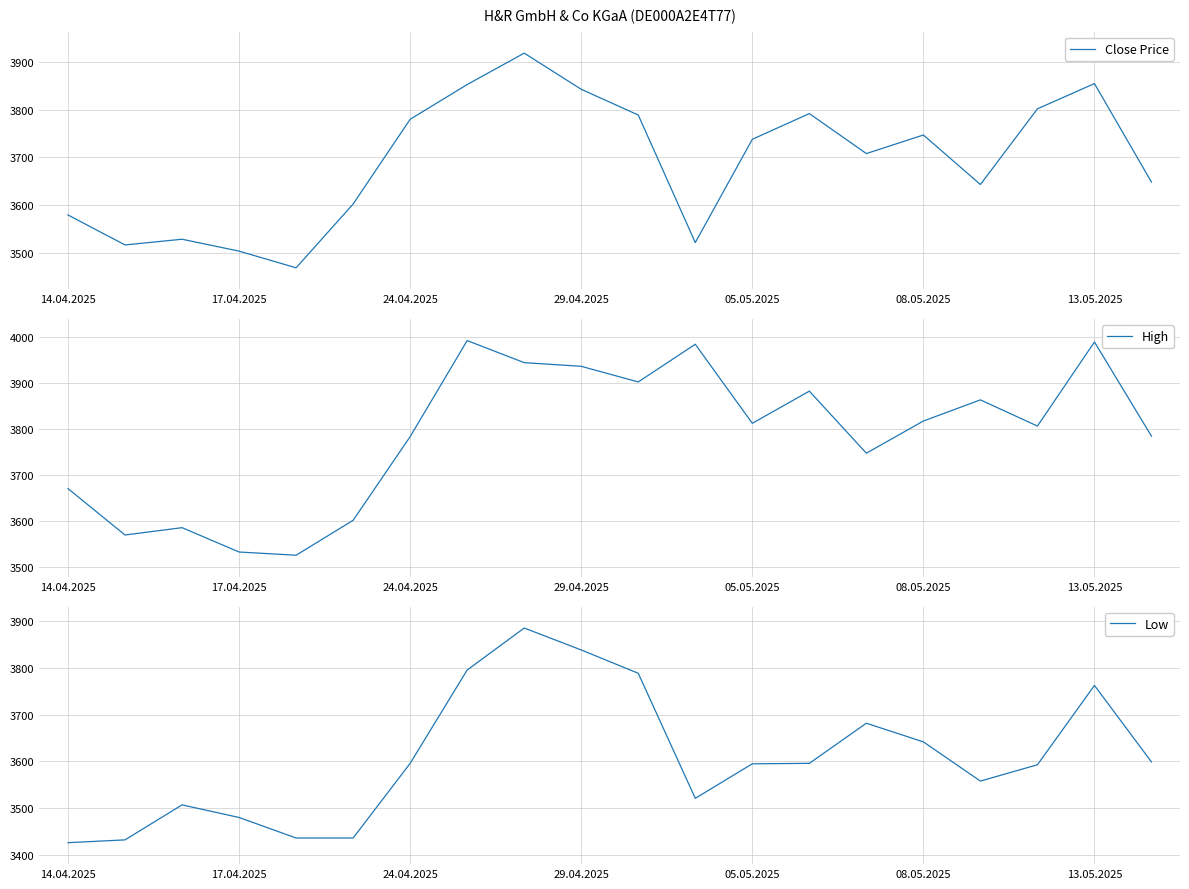

The value of Close Price at 24.04.2025 is 1096. True or false?

False